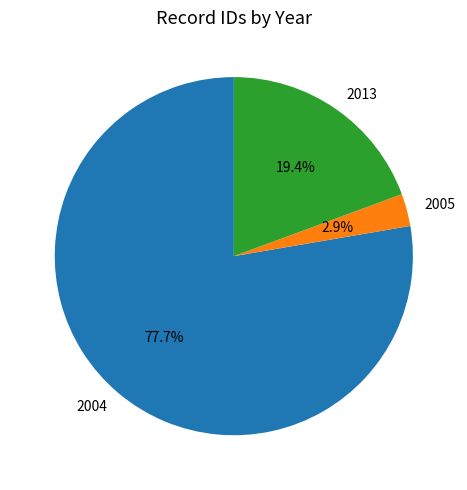

Is there a majority slice in this chart?

Yes